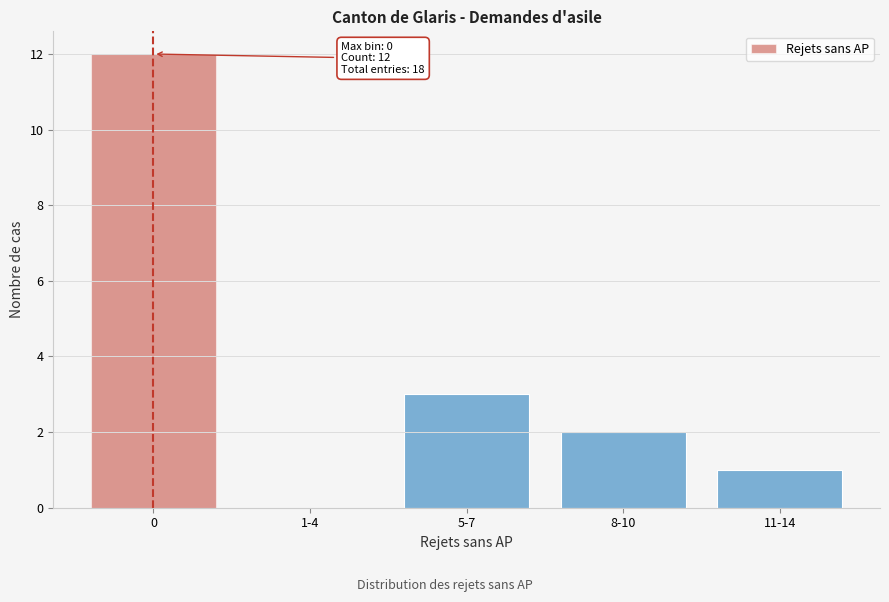

Reading left to right, what are all the values shown in this chart?

0=12	1-4=0	5-7=3	8-10=2	11-14=1